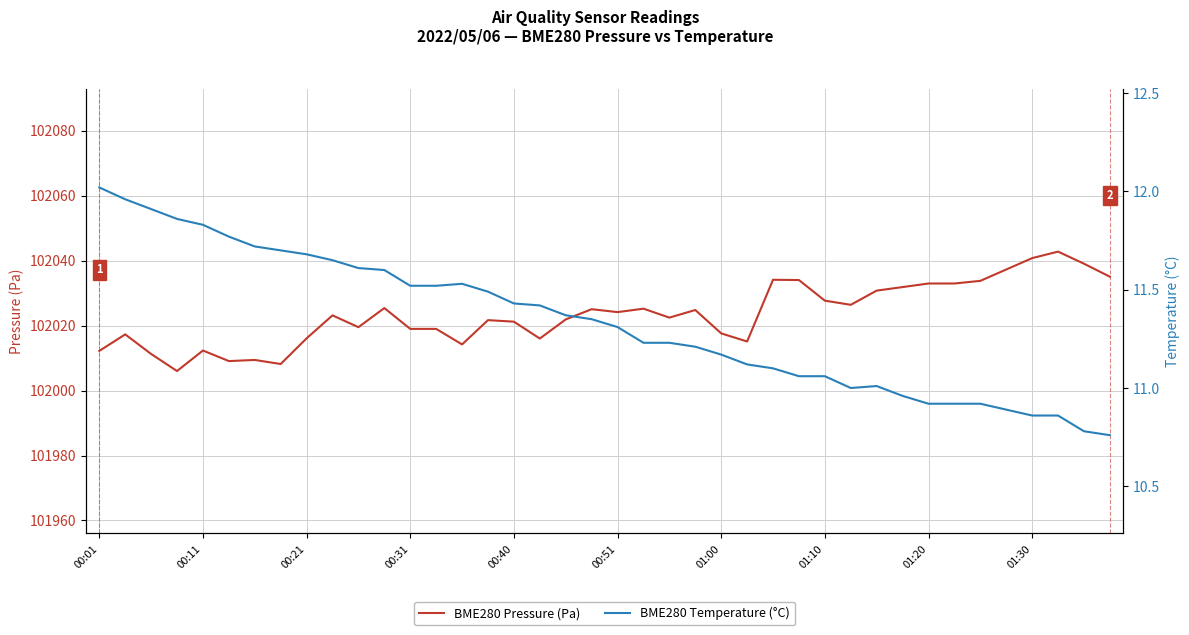

How many lines are shown in the chart?

2